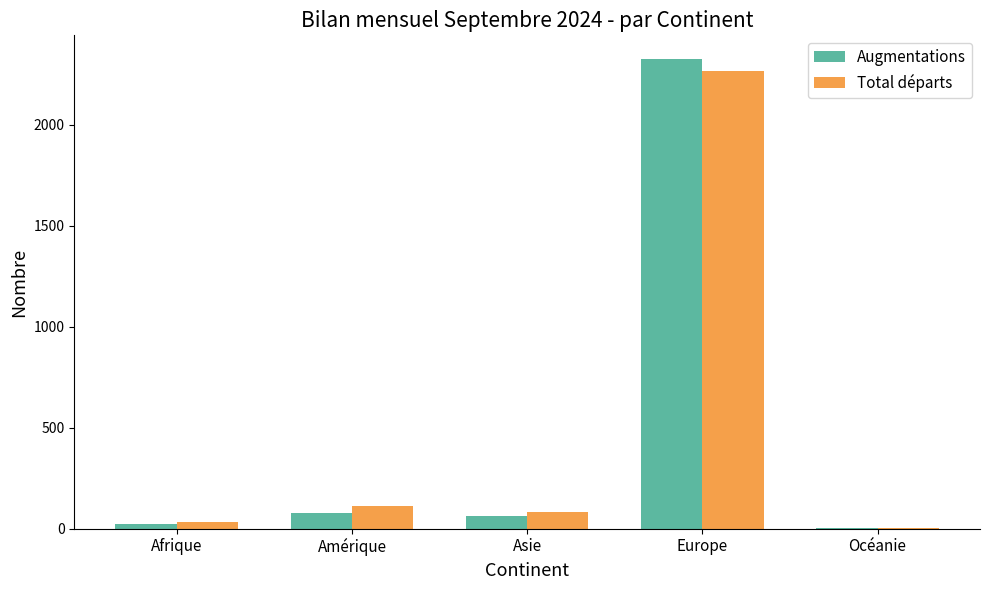

How many categories are shown in the chart?

5